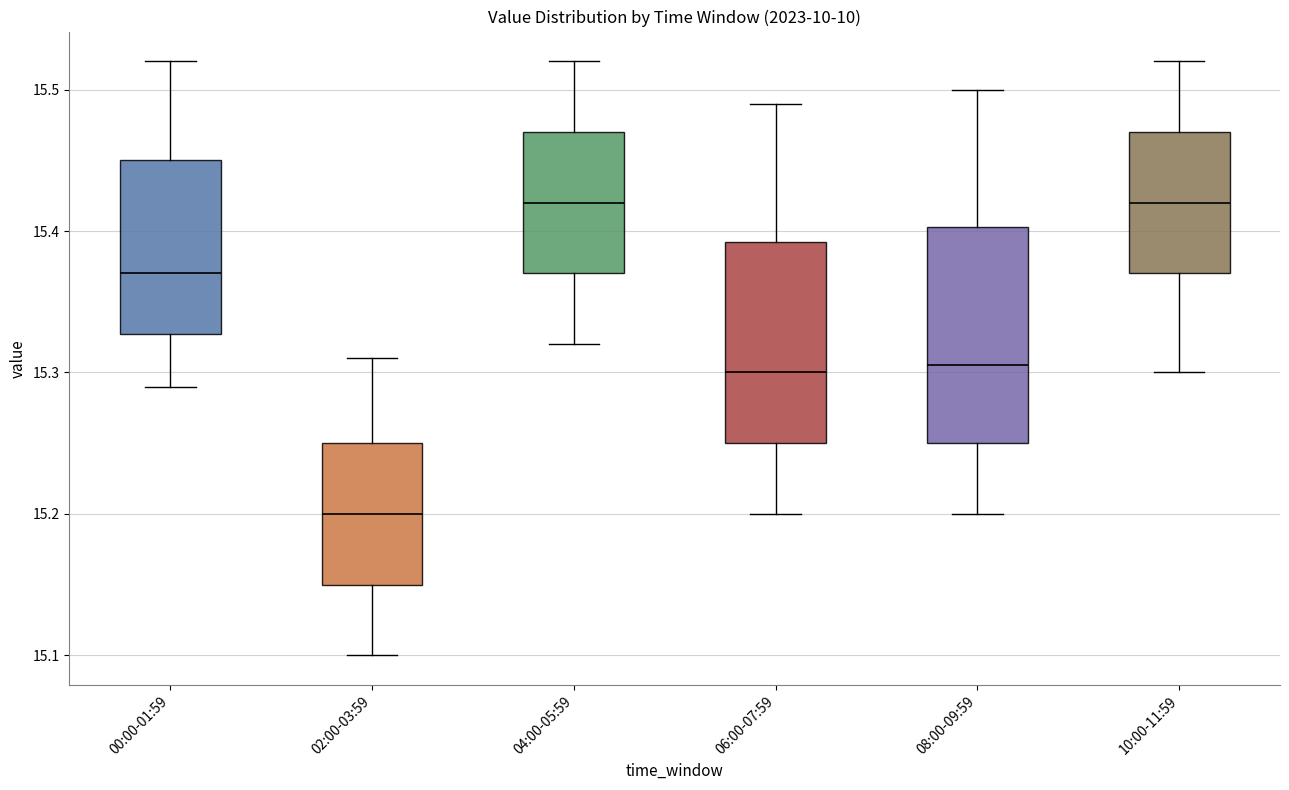

Where does the upper whisker of the box for 02:00-03:59 end on the y-axis? The values are not printed on the chart, so give them approximately, as read against the axis.

15.31